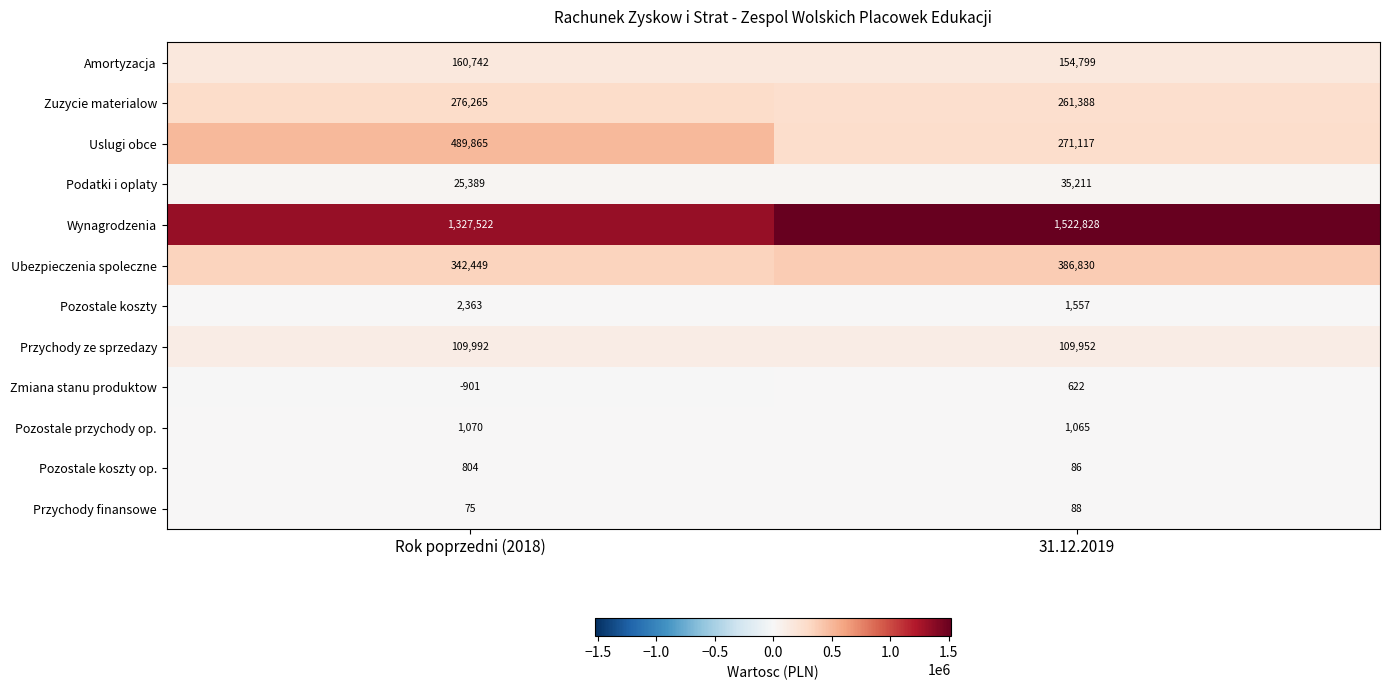

Reading left to right, extract all data points from this chart.

Amortyzacja: 160742	154799
Zuzycie materialow: 276265	261388
Uslugi obce: 489865	271117
Podatki i oplaty: 25389	35211
Wynagrodzenia: 1327522	1522828
Ubezpieczenia spoleczne: 342449	386830
Pozostale koszty: 2363	1557
Przychody ze sprzedazy: 109992	109952
Zmiana stanu produktow: -901	622
Pozostale przychody op.: 1070	1065
Pozostale koszty op.: 804	86
Przychody finansowe: 75	88